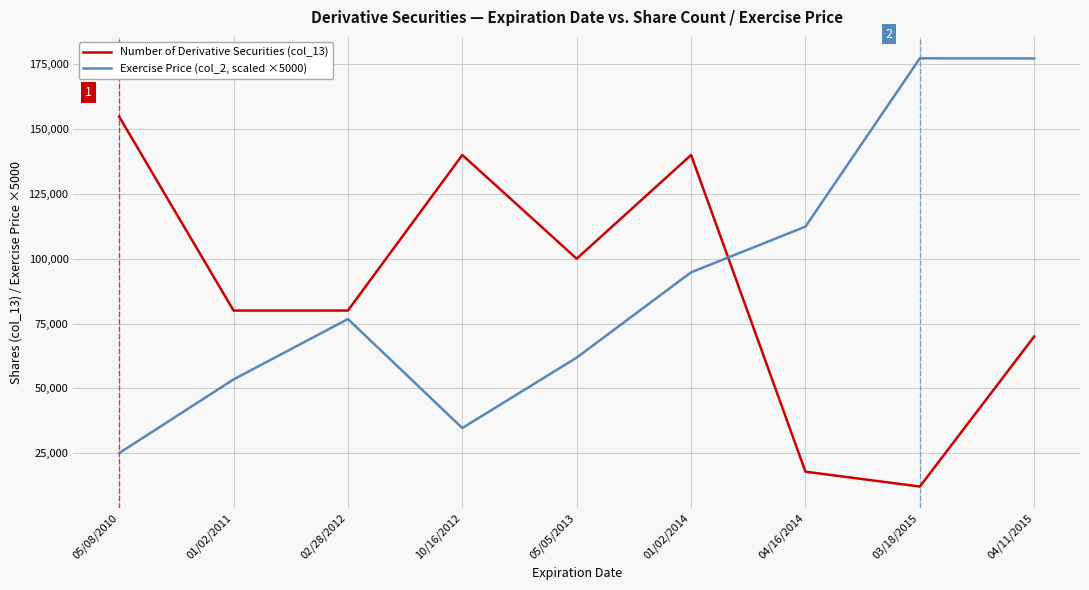

Where do Number of Derivative Securities (col_13) and Exercise Price (col_2, scaled ×5000) first cross each other?

01/02/2014 and 04/16/2014